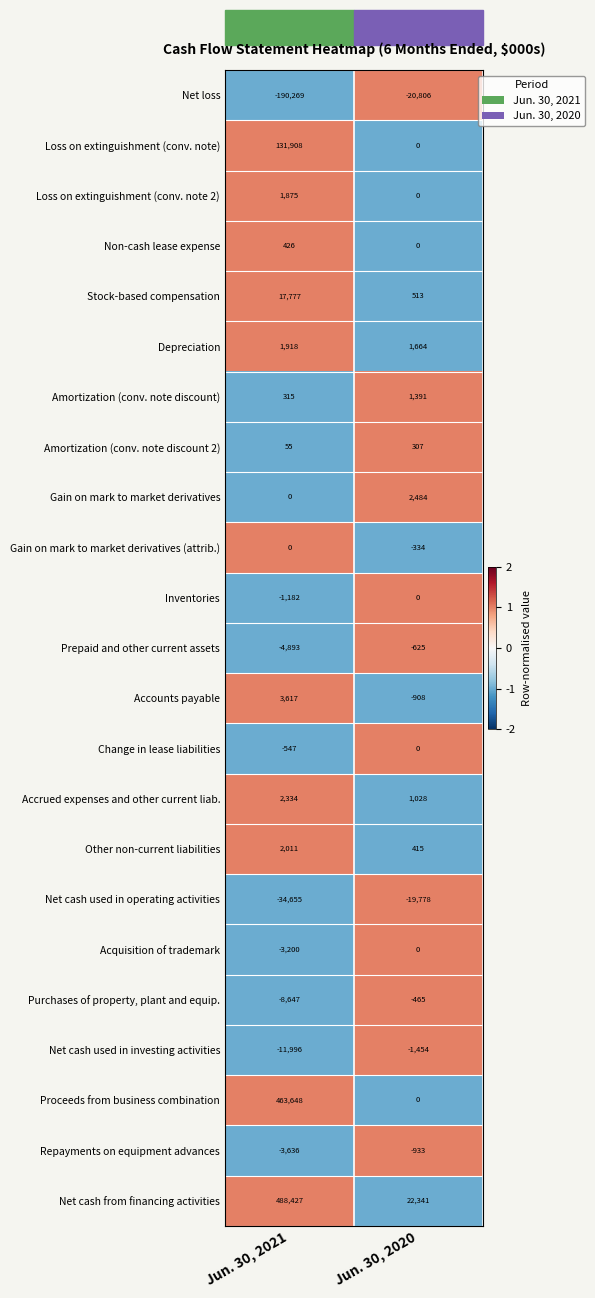

What is the highest value of the Proceeds from business combination series?

463648